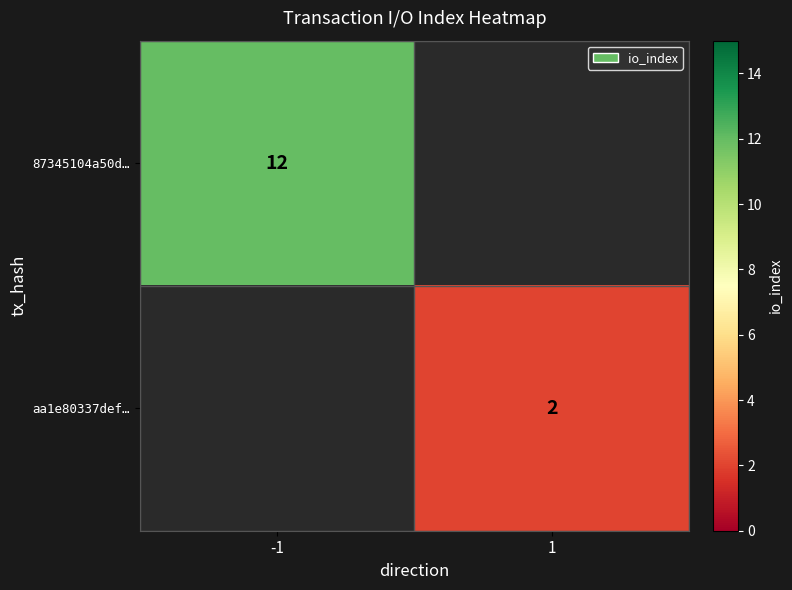

Is it true that aa1e80337def… equals 3.3 at 1?

False